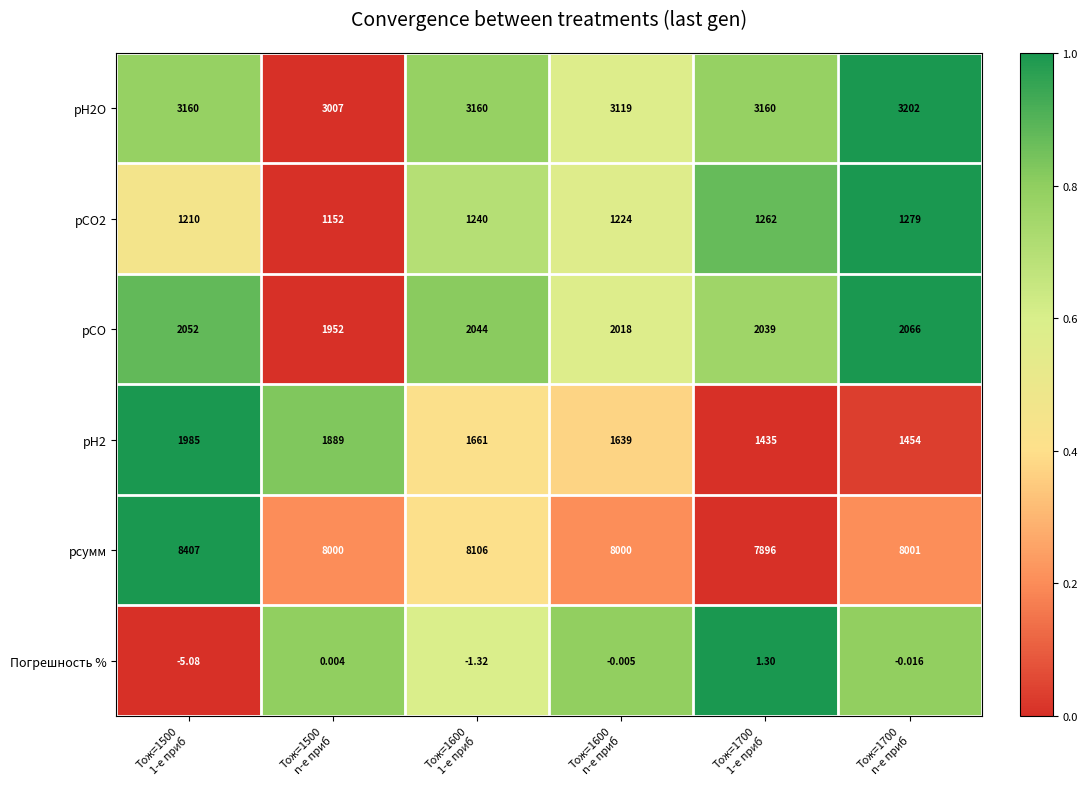

How many series are shown in this chart?

6